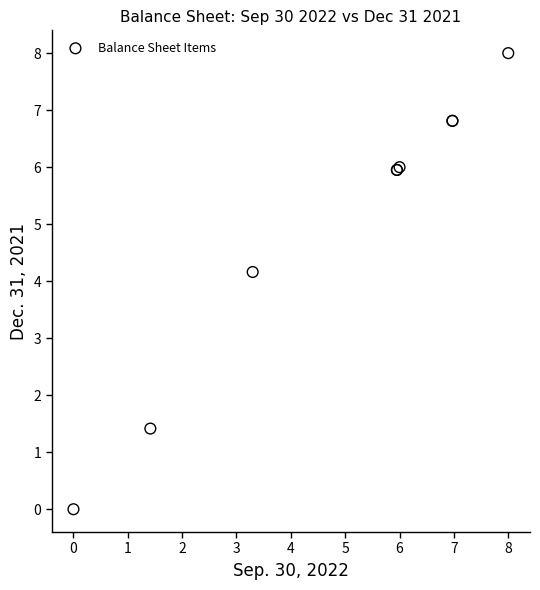

What Y value in the scatter plot is closest to 4?

4.2